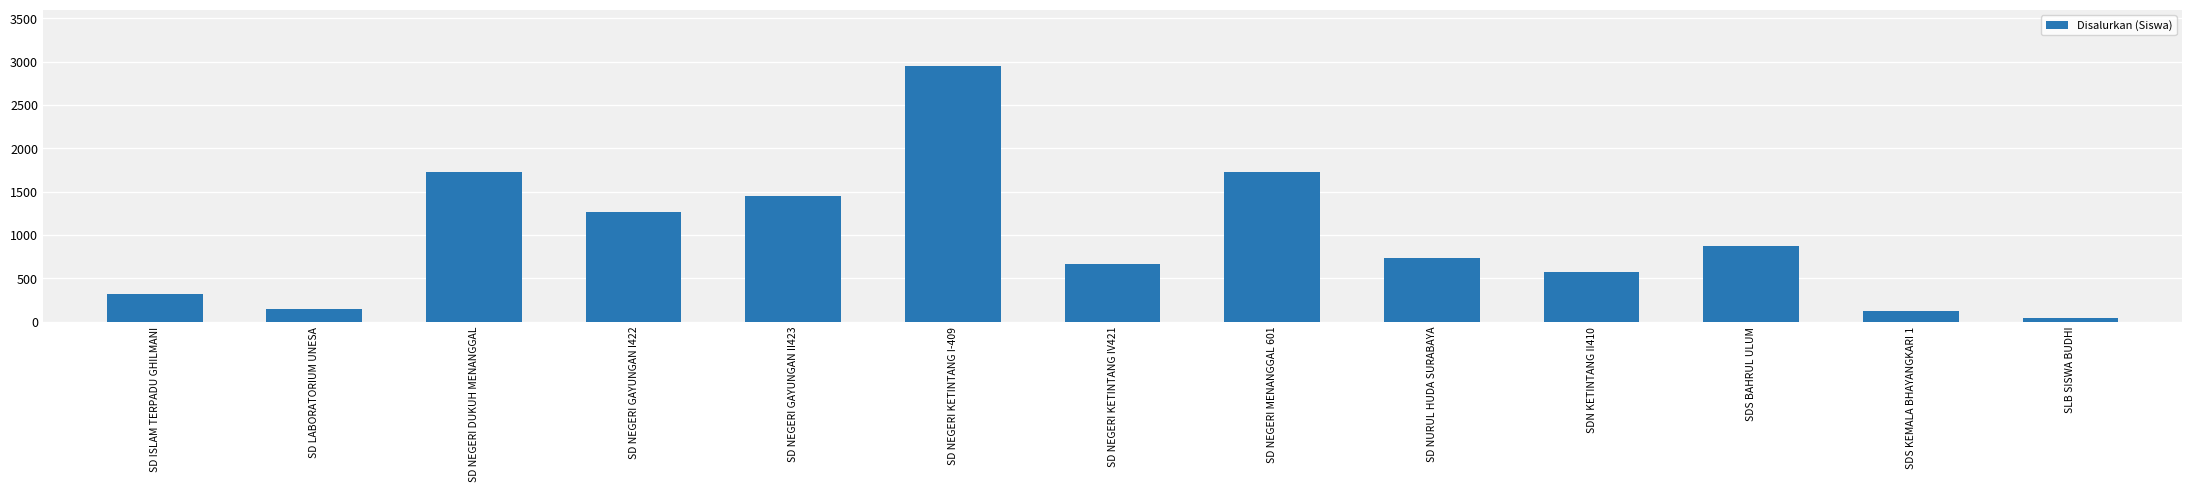

Which label corresponds to the largest value in the chart?

SD NEGERI KETINTANG I-409